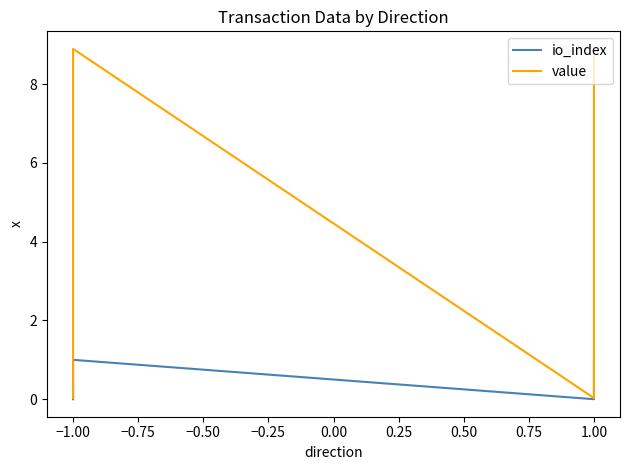

In value, how many points are higher than both neighbors (excluding endpoints)?

1